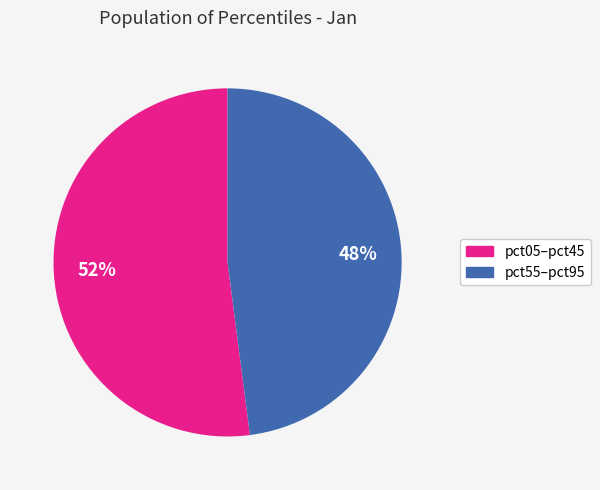

To the nearest percent, what is the average slice percentage?

50%